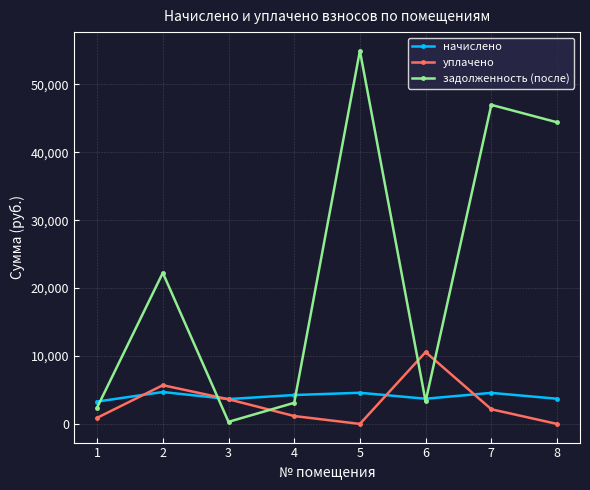

True or false: начислено and задолженность (после) intersect in this chart.

True